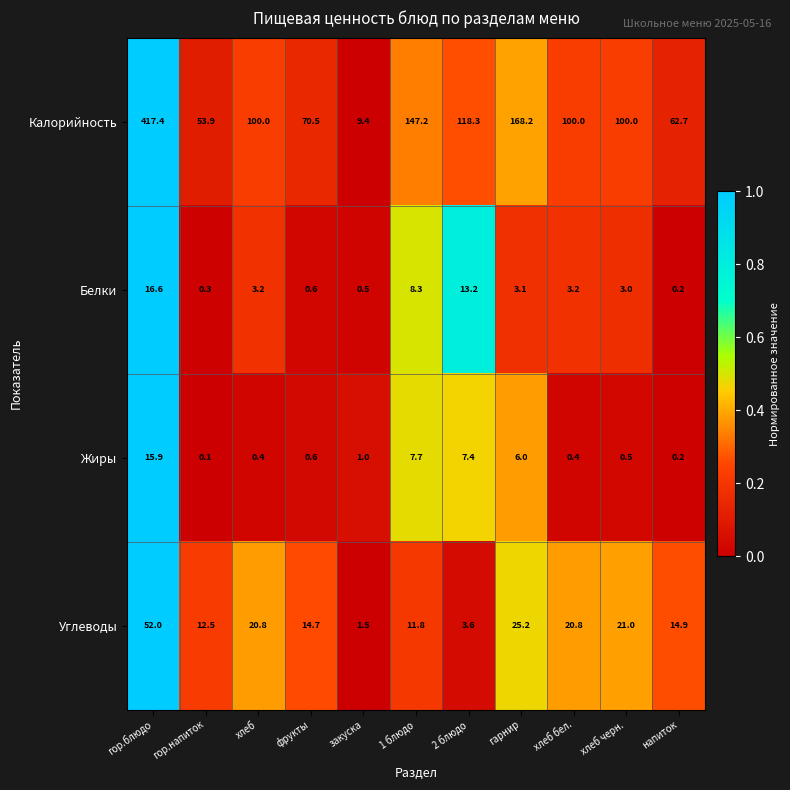

Which category has the highest value across all series?

гор.блюдо